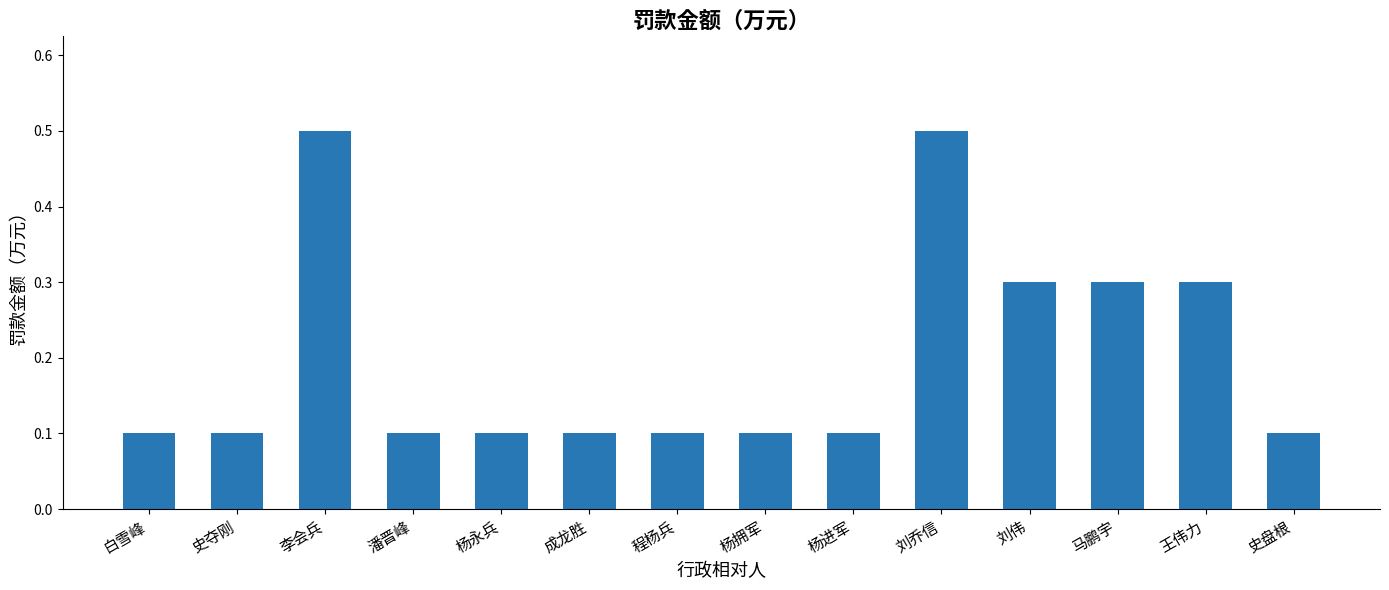

Reading left to right, what are all the values shown in this chart?

白雪峰=0.1	史夺刚=0.1	李会兵=0.5	潘晋峰=0.1	杨永兵=0.1	成龙胜=0.1	程杨兵=0.1	杨拥军=0.1	杨进军=0.1	刘乔信=0.5	刘伟=0.3	马鹏宇=0.3	王伟力=0.3	史盘根=0.1